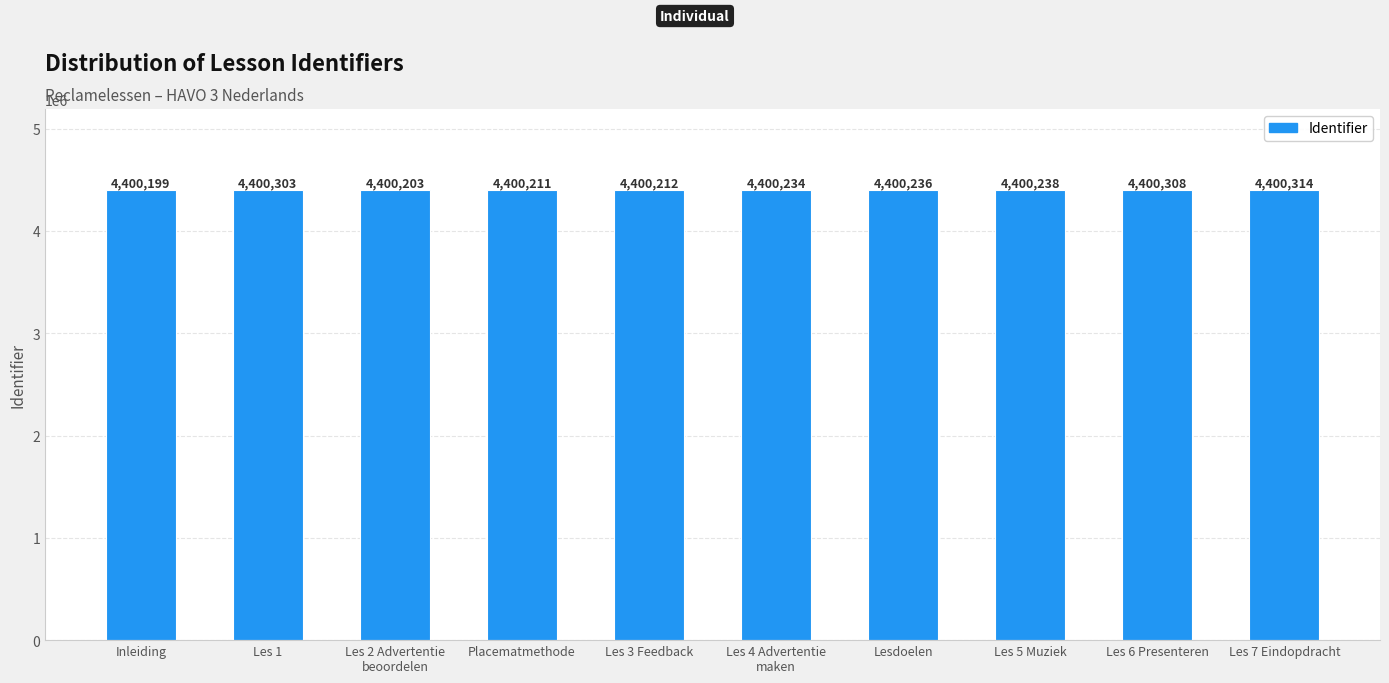

What is the average value?

4400246